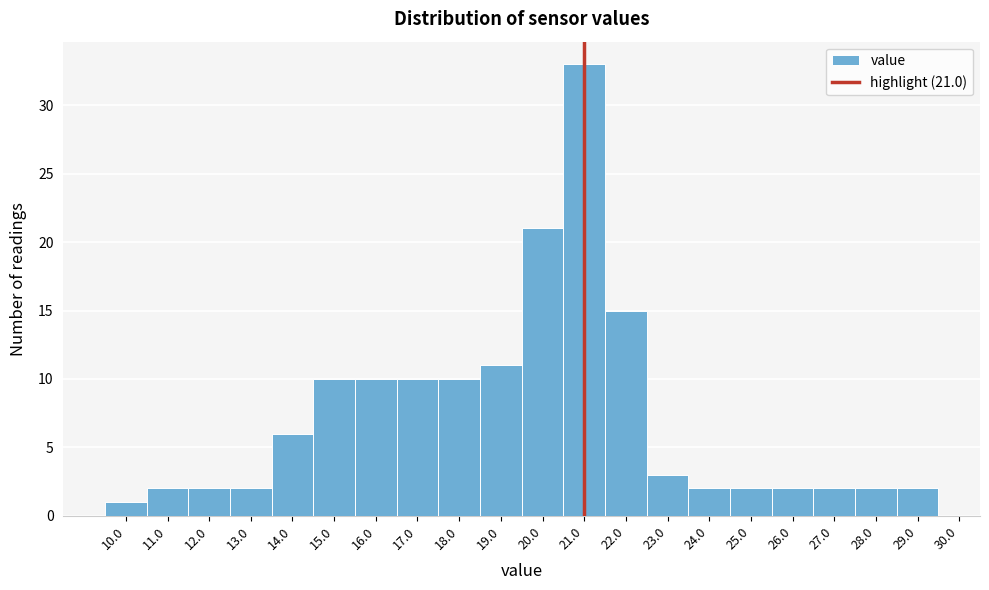

Which range on the x-axis has the tallest bar?

20.5 to 21.5